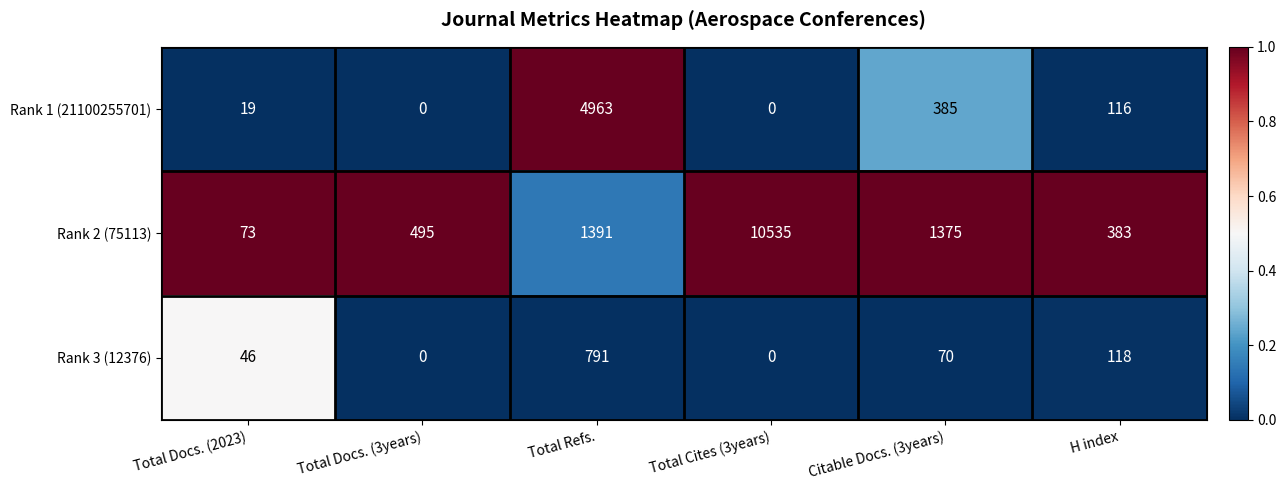

Which series has the largest total across all categories?

Rank 2 (75113)